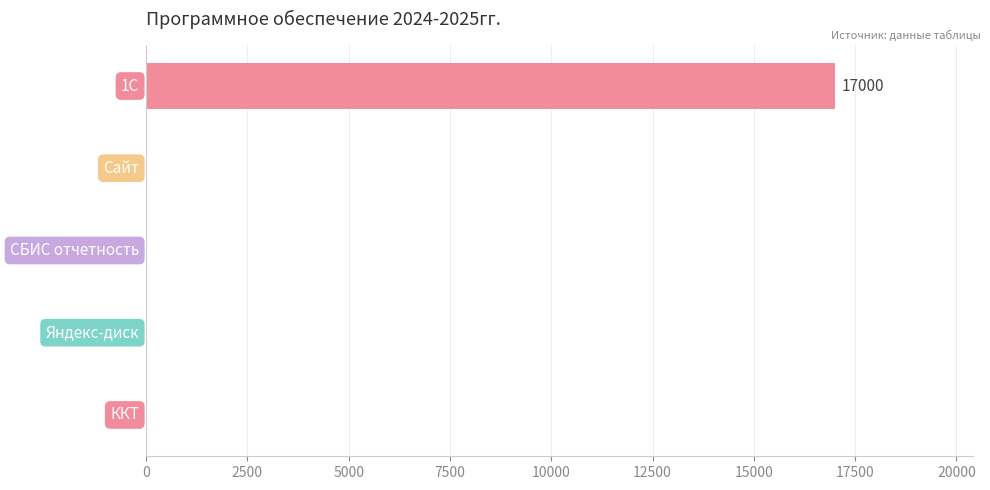

What is the sum of all values?

17000